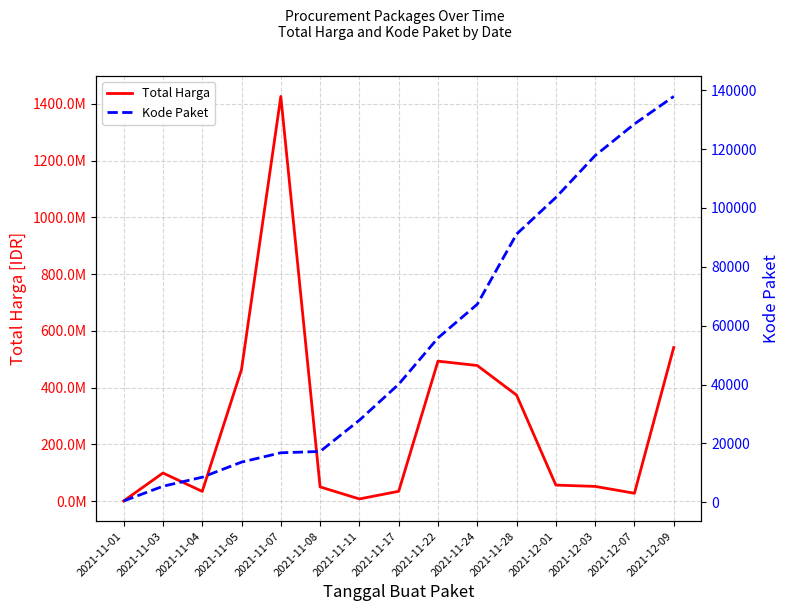

What is the value of the Total Harga point at the 1st from the left?

333600